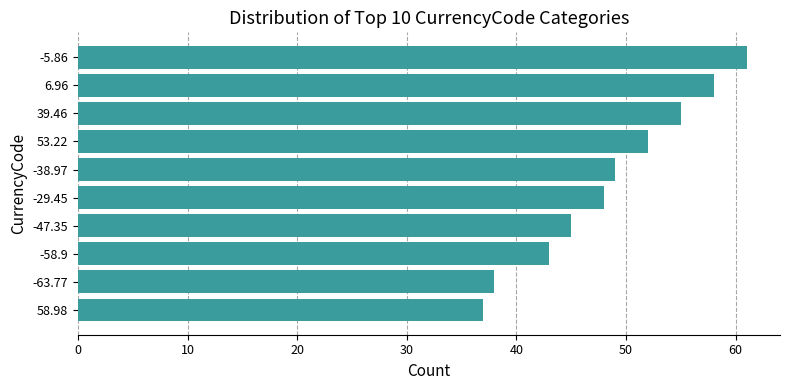

What is the maximum value shown in the chart?

61